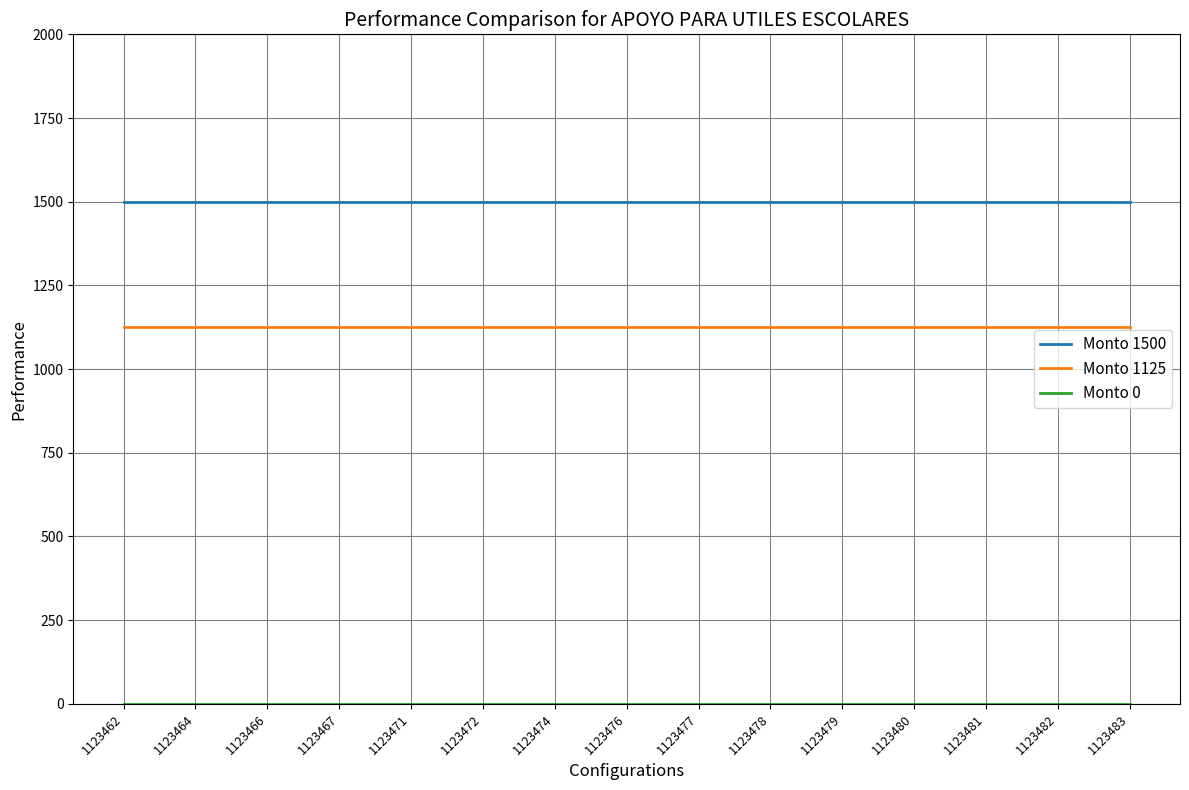

Which series has the largest total across all categories?

Monto 1500